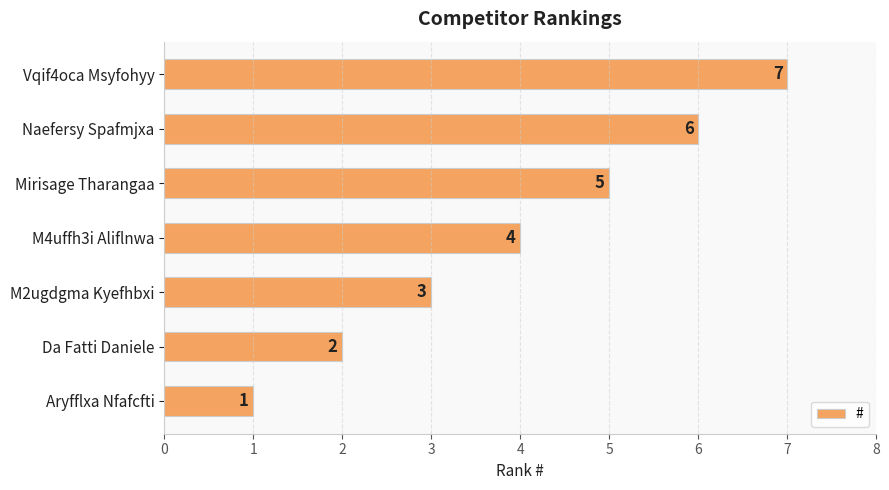

What is the smallest value displayed?

1